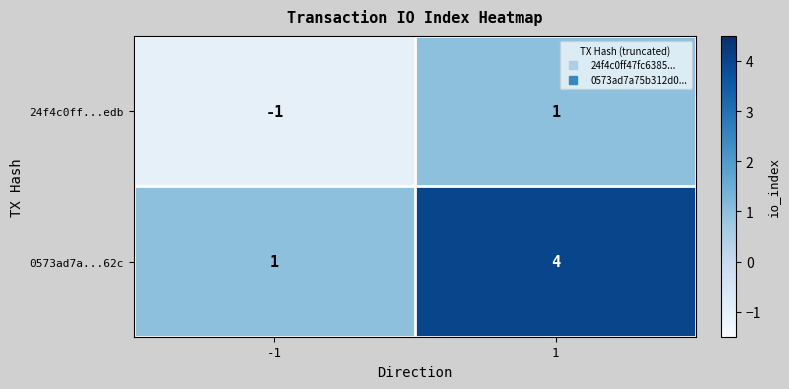

Is it true that 24f4c0ff...edb equals 0 at 1?

False